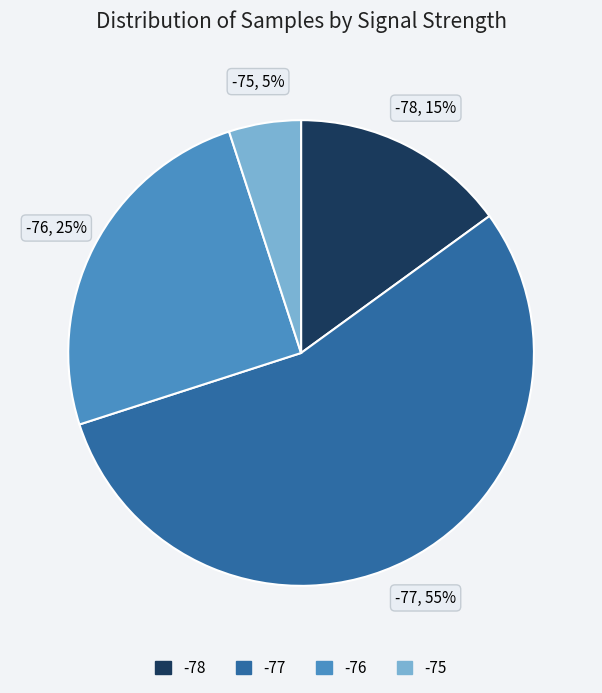

Is there a majority slice in this chart?

Yes